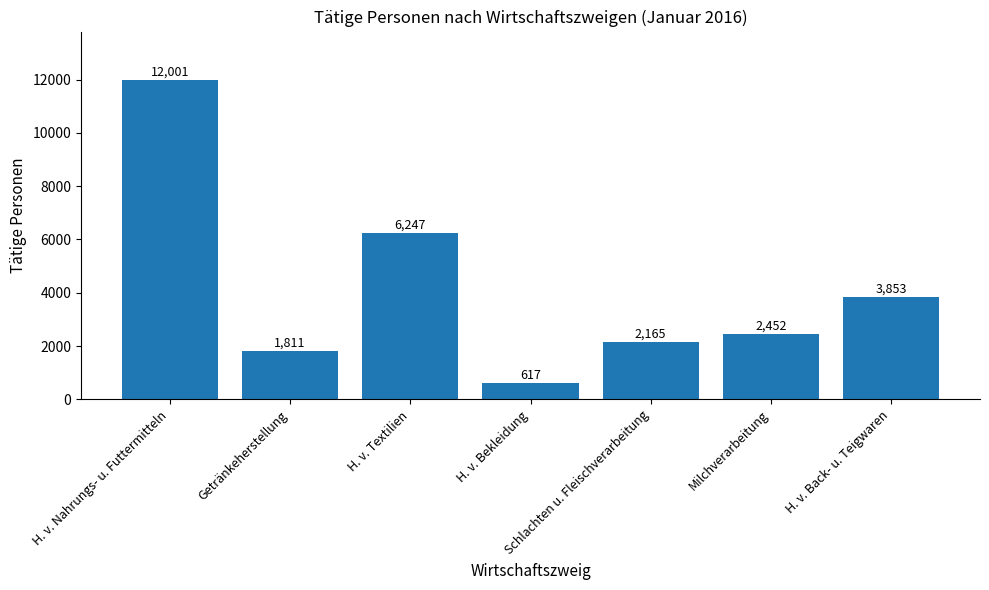

The value at Milchverarbeitung is 3480. True or false?

False